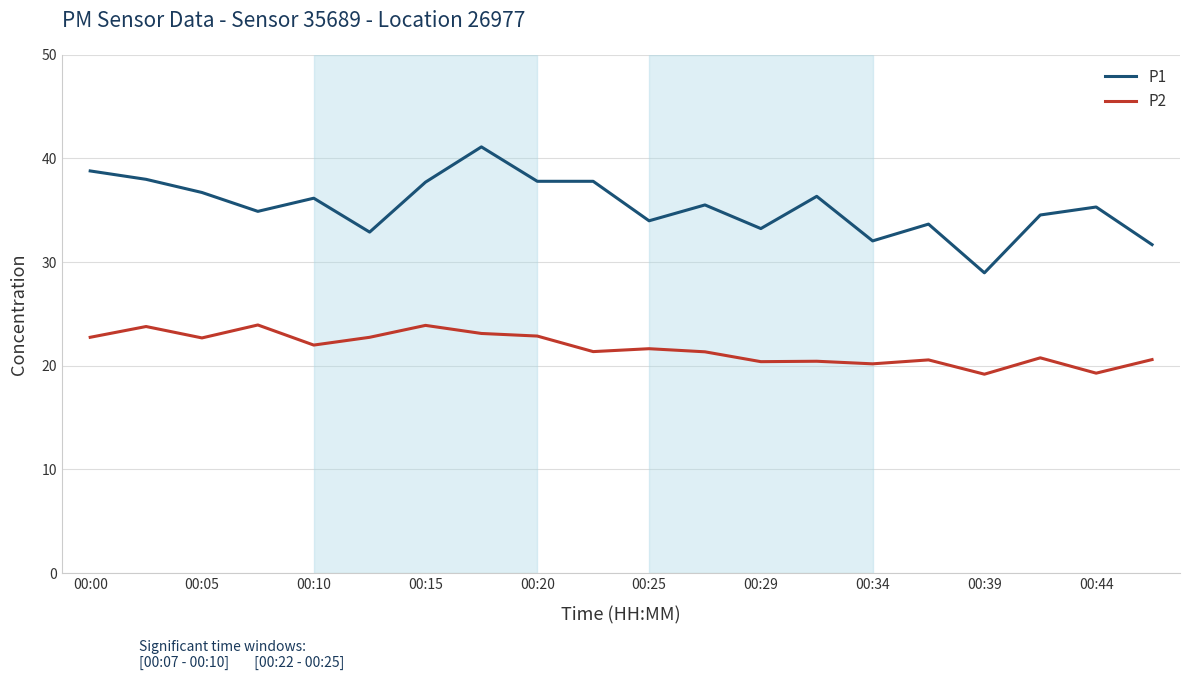

What is the smallest value displayed?

19.2